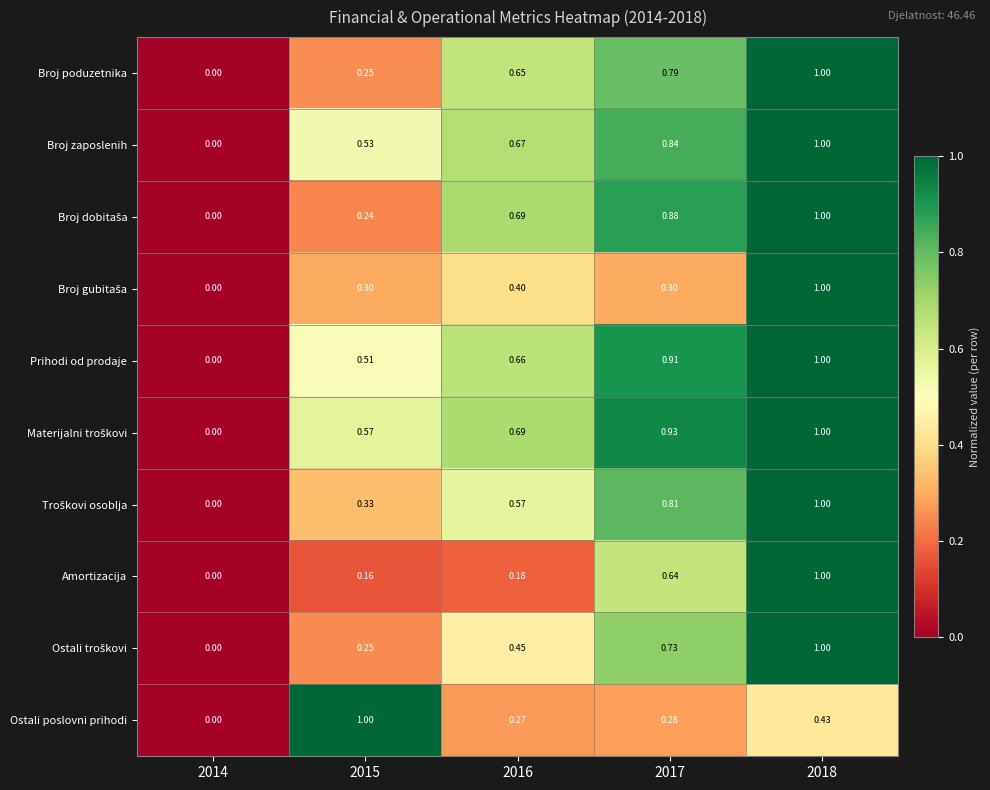

How many series are shown in this chart?

10